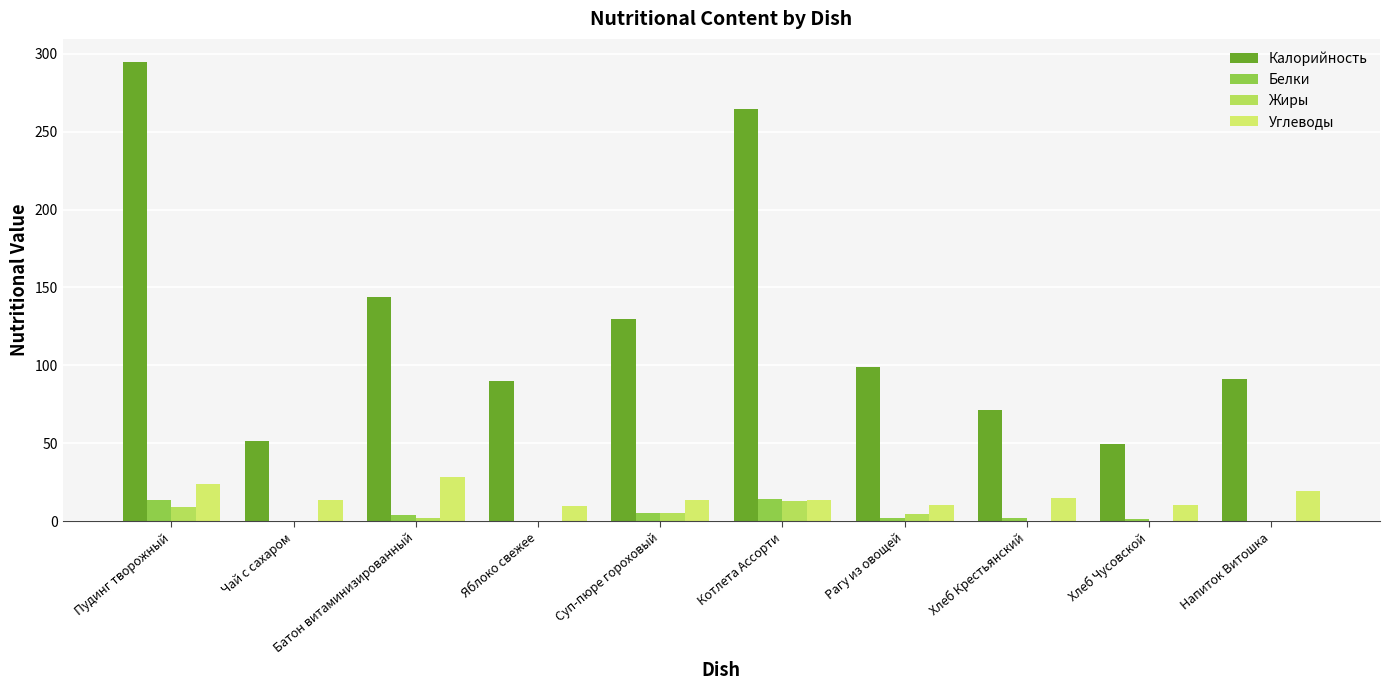

What is the value of the Жиры bar at the 7th from the left?

4.9